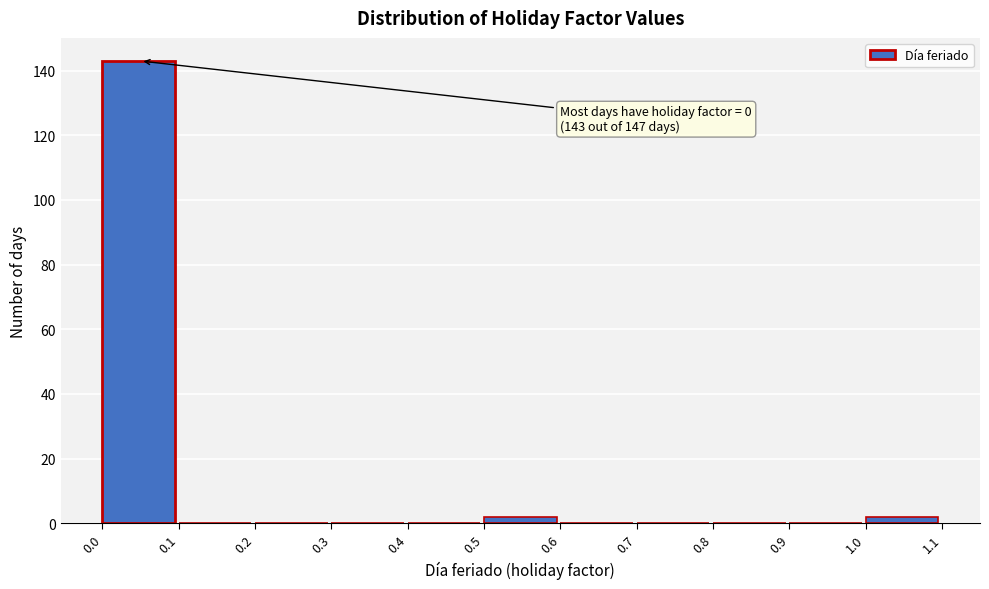

Which range on the x-axis has the tallest bar?

0.0 to 0.1